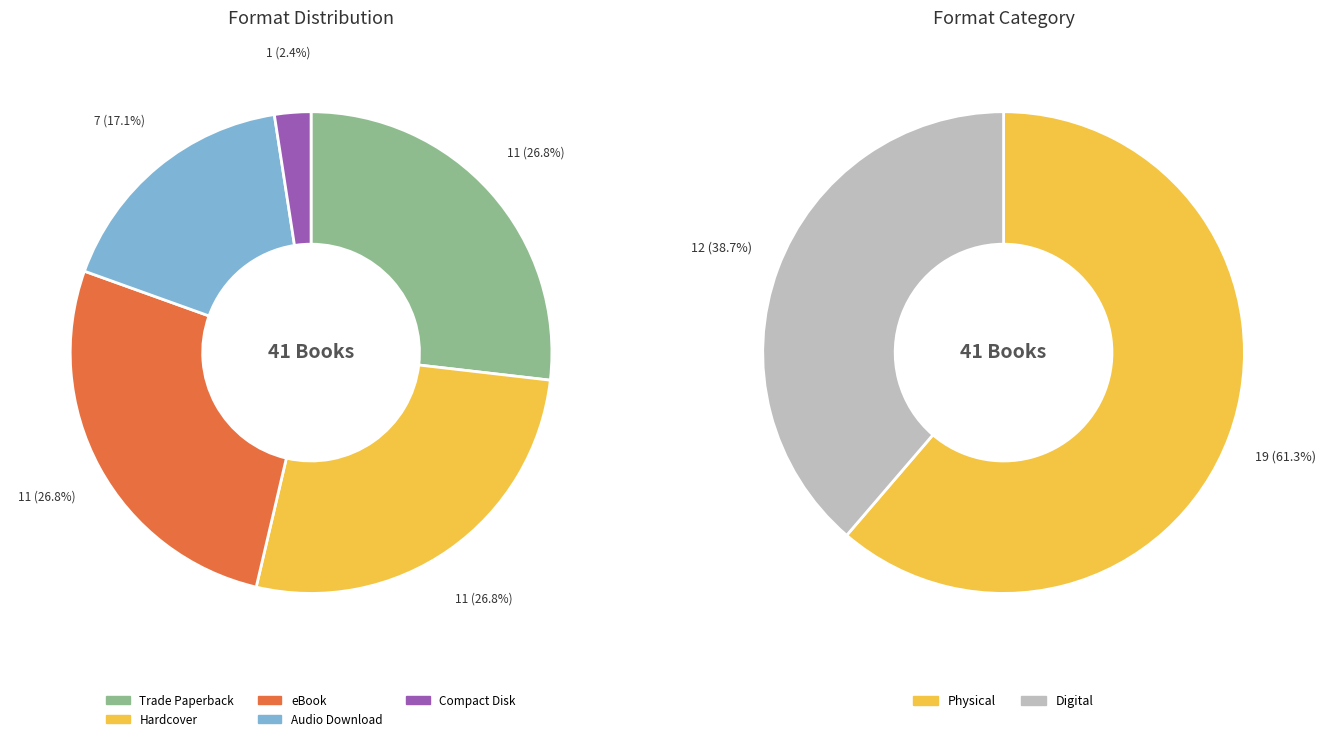

Does any single category account for the majority?

No